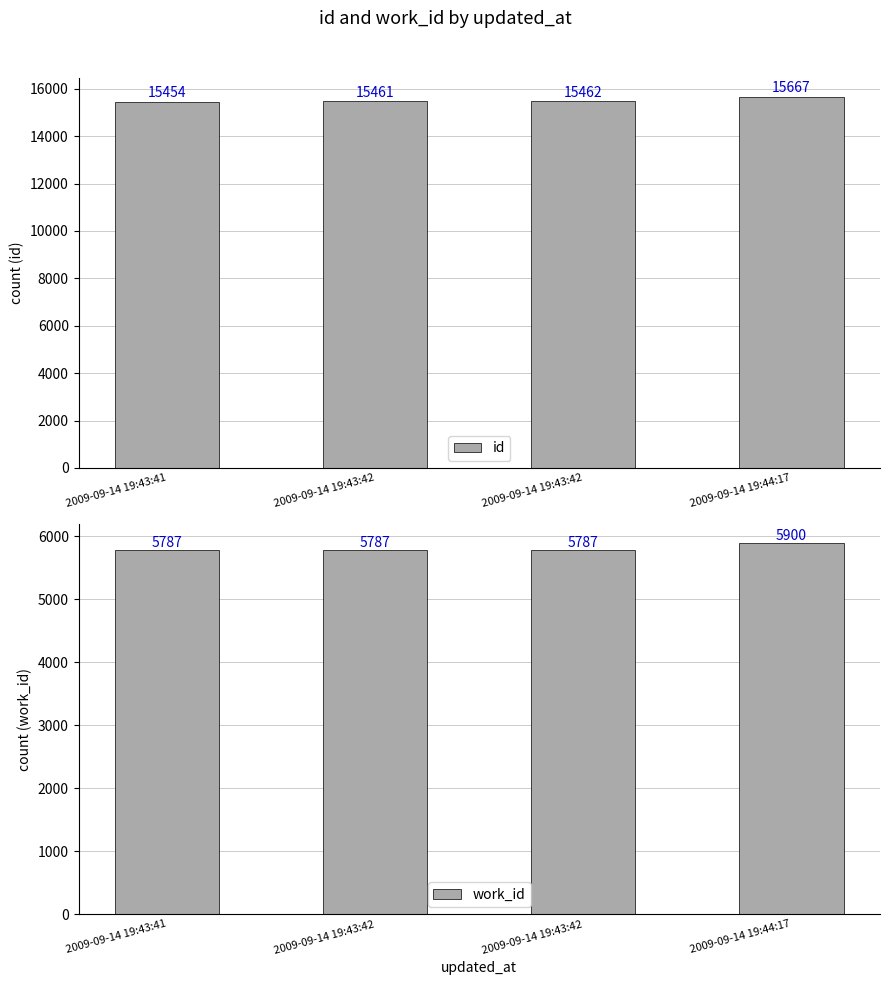

Between 2009-09-14 19:43:42 and 2009-09-14 19:44:17, which series saw the biggest shift?

id